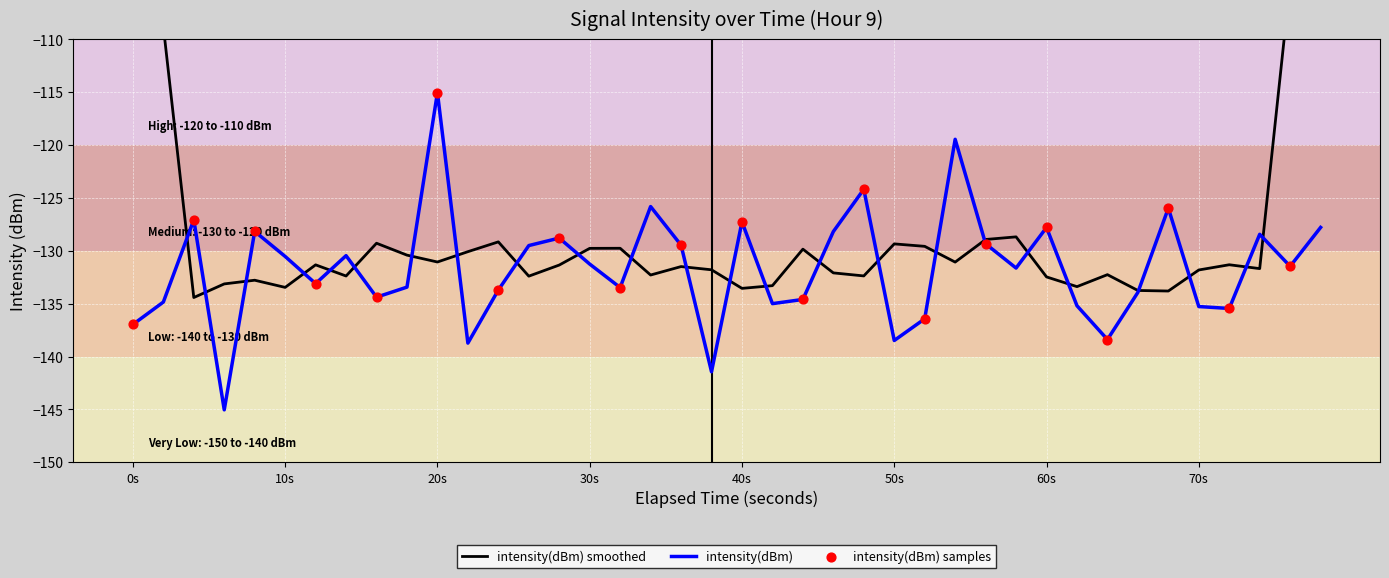

True or false: intensity(dBm) has a value of -70.8 at 40s.

False